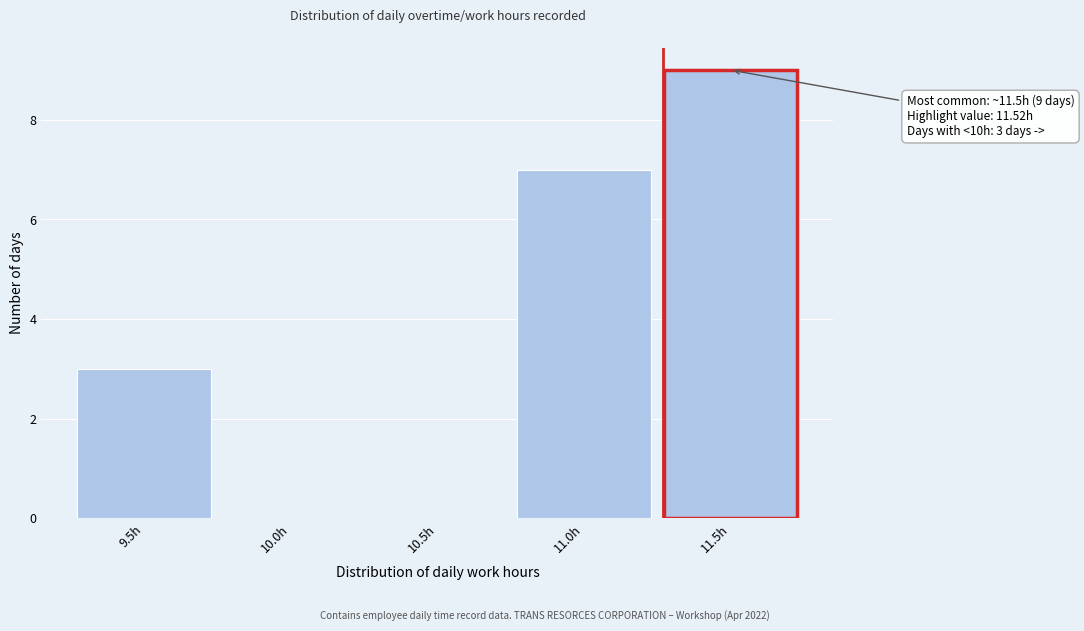

Reading right to left, what are all the values shown in this chart?

11.5h=9	11.0h=7	10.5h=0	10.0h=0	9.5h=3